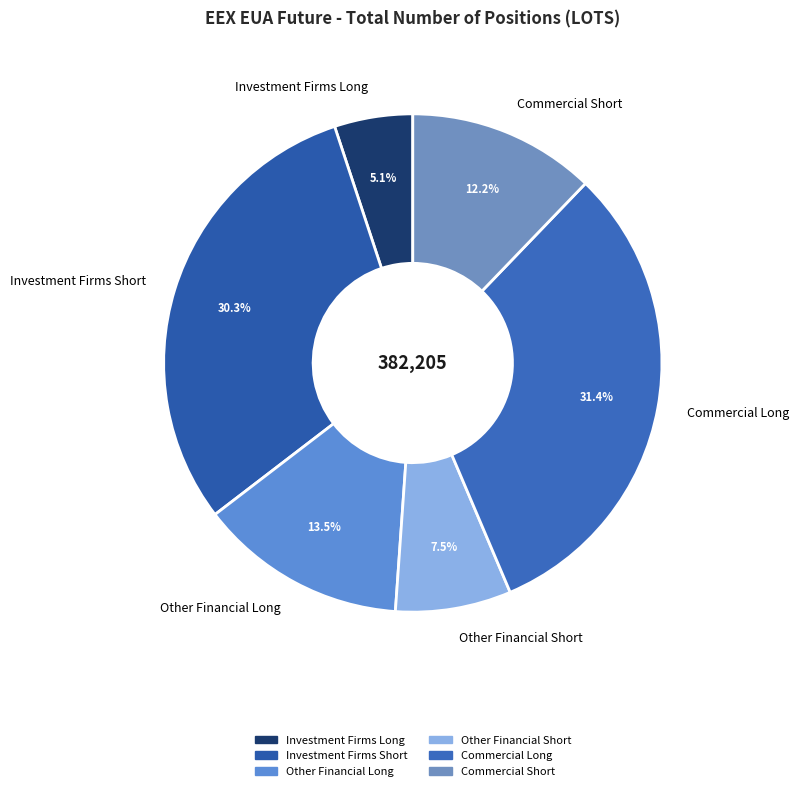

Does any single category account for the majority?

No